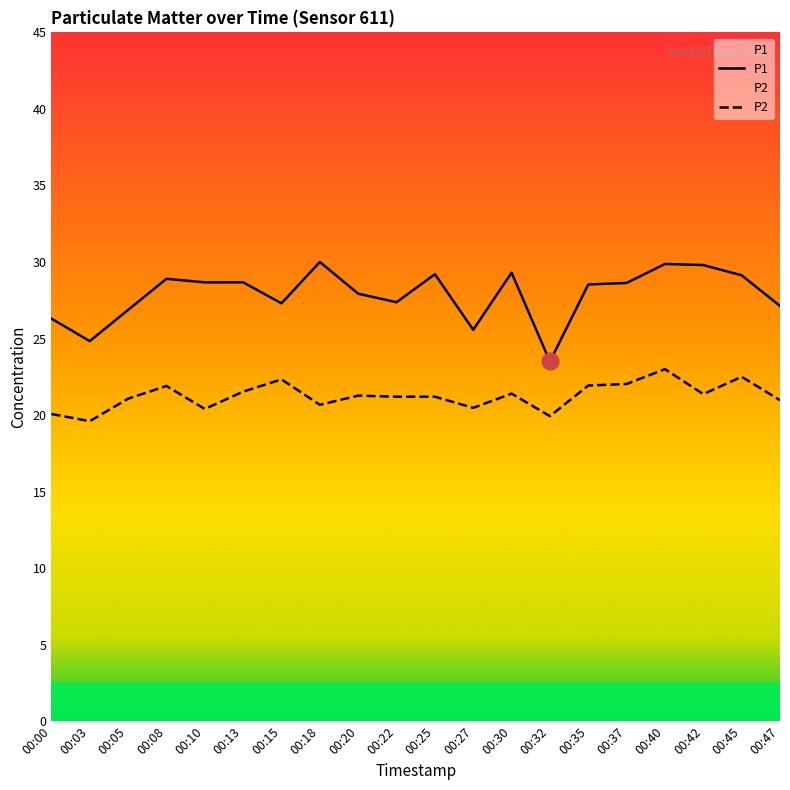

At which category is the sum across all series the highest?

00:40